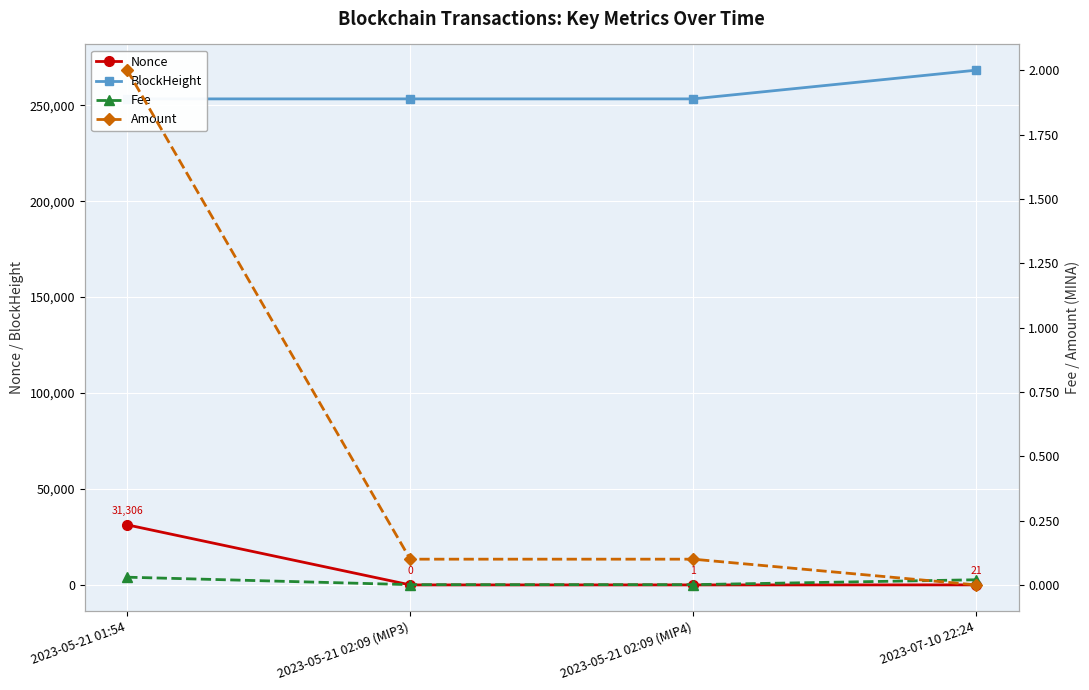

At which category does Nonce reach its first local valley?

2023-05-21 02:09 (MIP3)